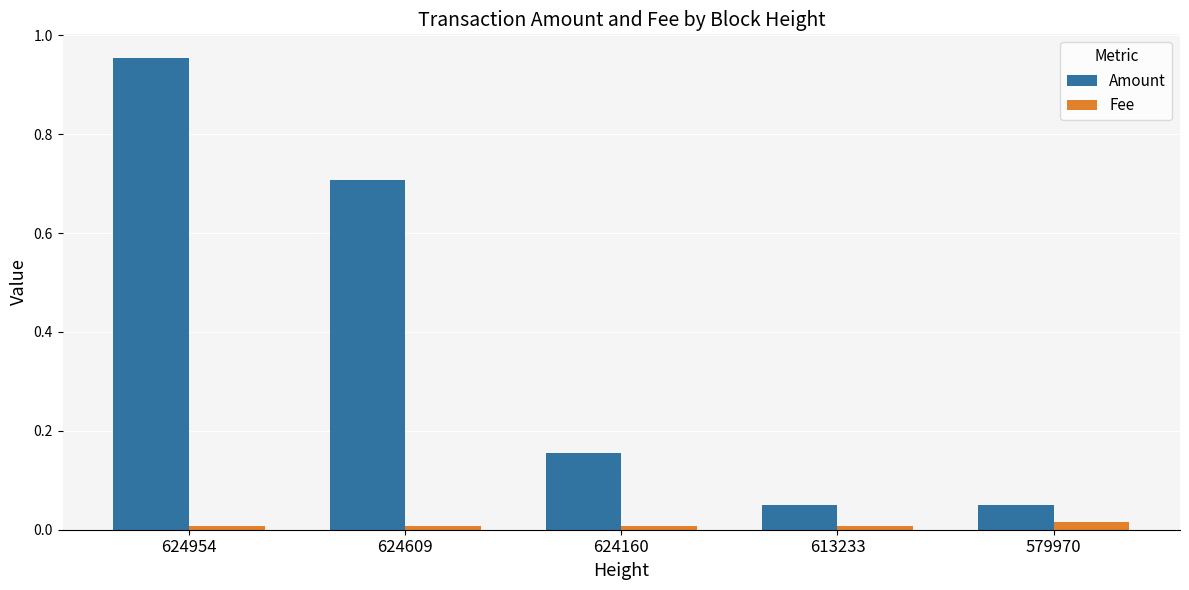

True or false: Fee has a value of 0.0 at 624160.

True